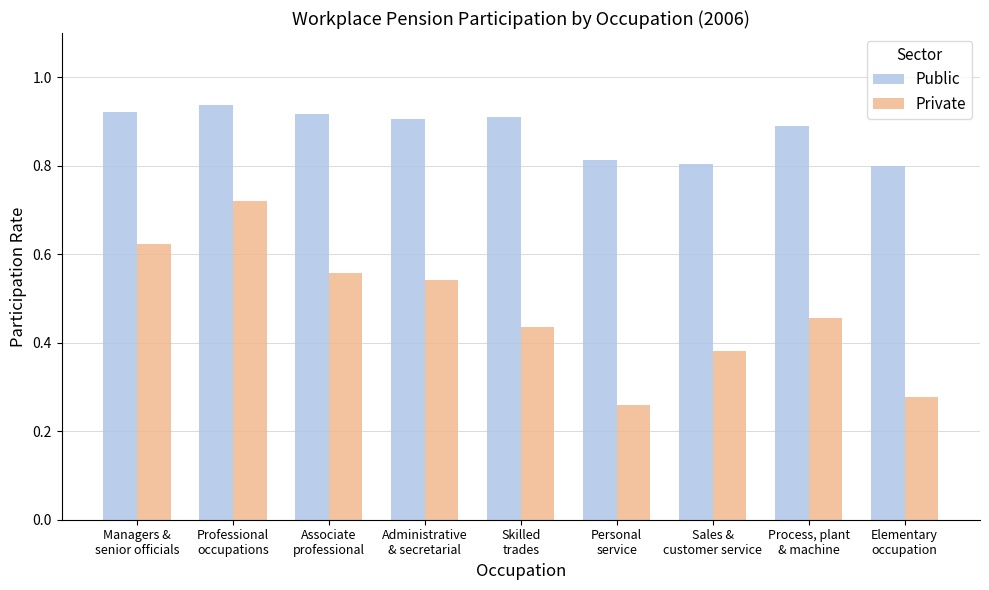

Which series has the widest spread of values?

Private